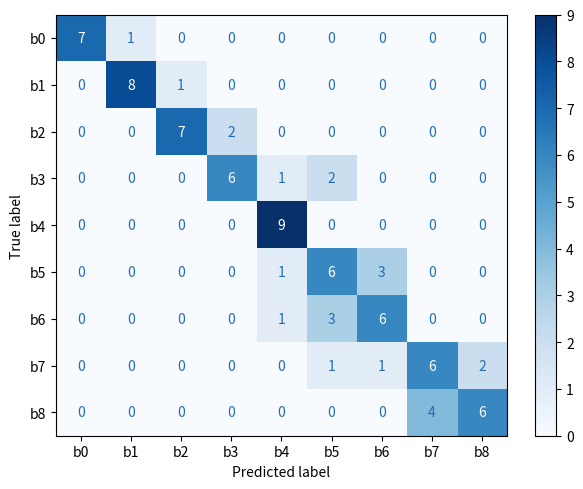

What is the difference between the maximum and second lowest values in the b7 series?

6